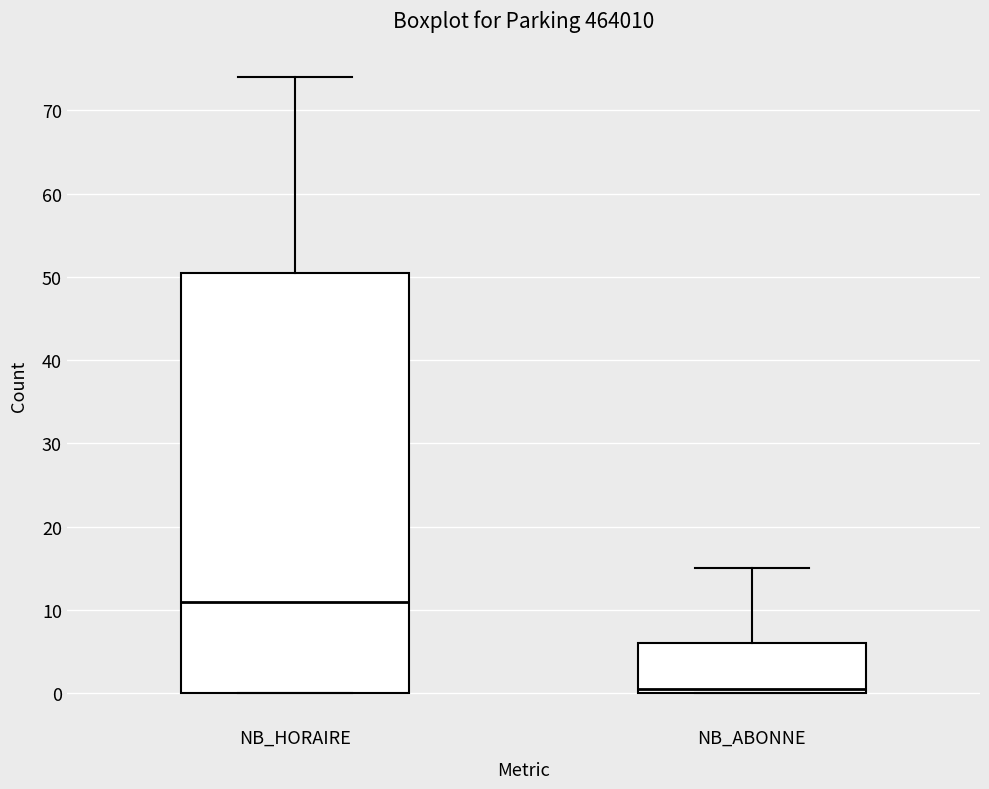

Reading left to right, read every box against the y-axis: the position of its median line, the range the box covers, and the ends of its whiskers. The values are not printed on the chart, so give them approximately, as read against the axis.

NB_HORAIRE: median 11, box 0 to 51, whiskers 0 to 74
NB_ABONNE: median 1, box 0 to 6, whiskers 0 to 15